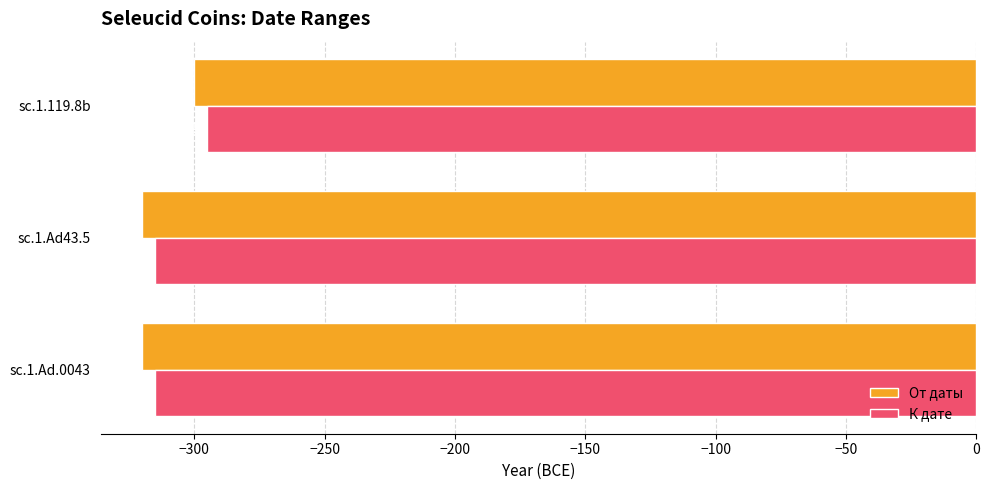

How many series are shown in this chart?

2